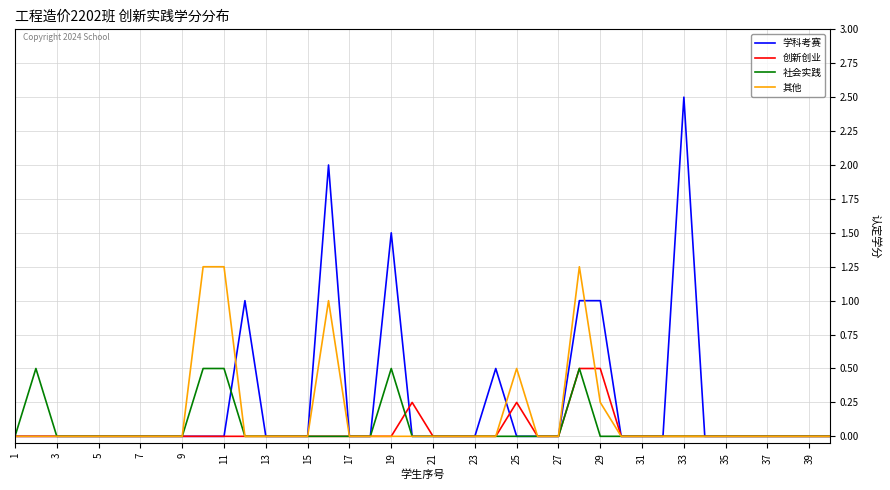

Which series has the largest range (max minus min)?

学科考赛